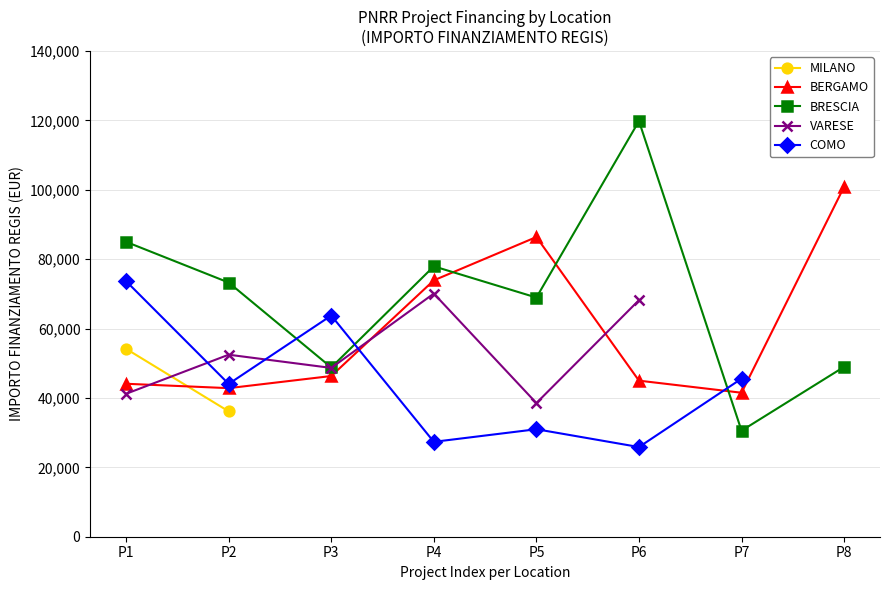

True or false: BERGAMO has more than 2 interior local peaks.

False